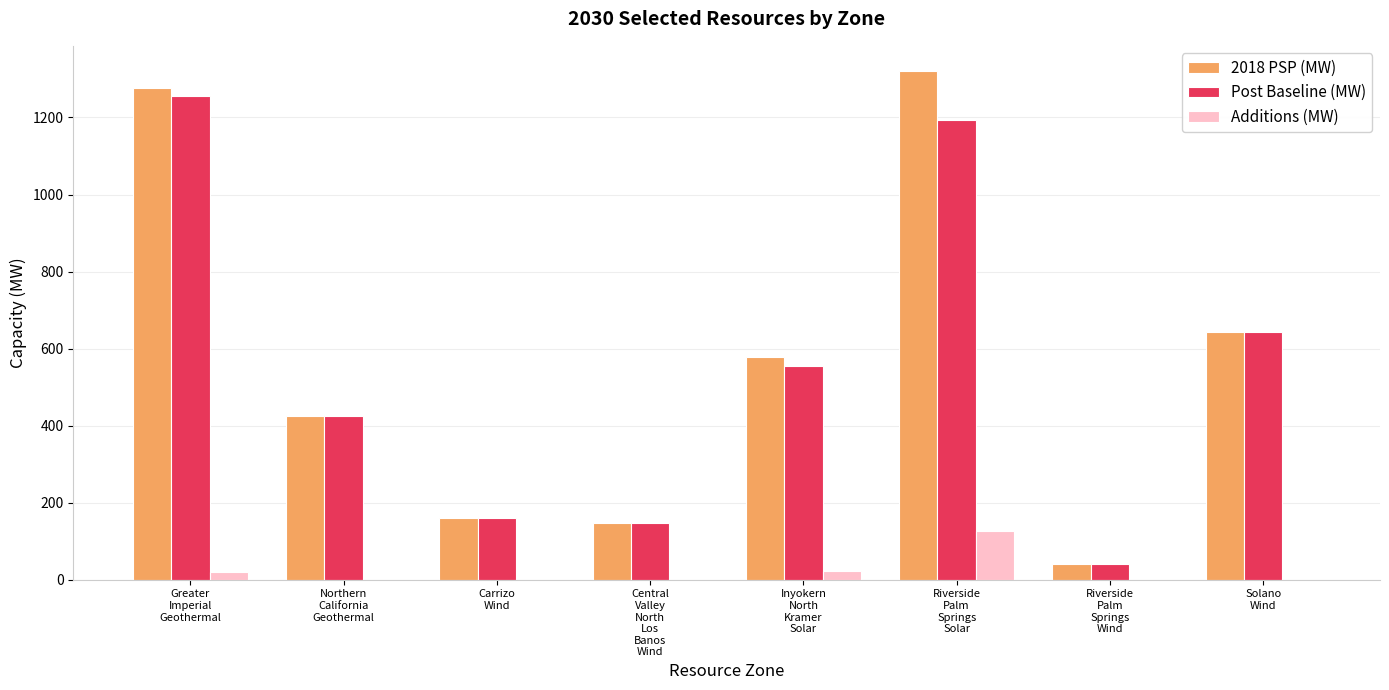

The value of Post Baseline (MW) at Greater
Imperial
Geothermal is 1256.0. True or false?

True